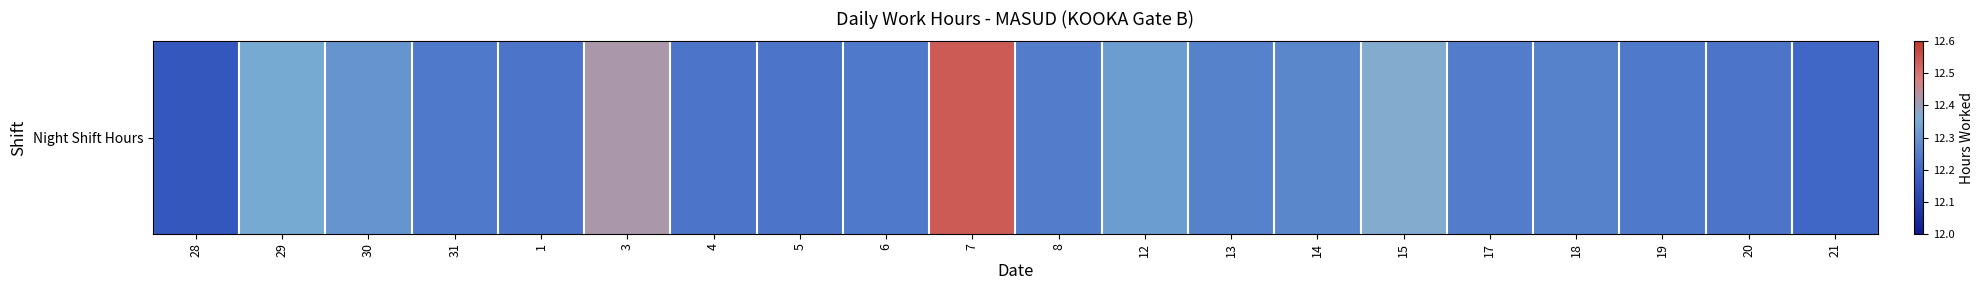

Rank the categories by value from lowest to highest.

28, 21, 1, 4, 5, 20, 31, 6, 19, 8, 17, 13, 18, 14, 30, 12, 29, 15, 3, 7